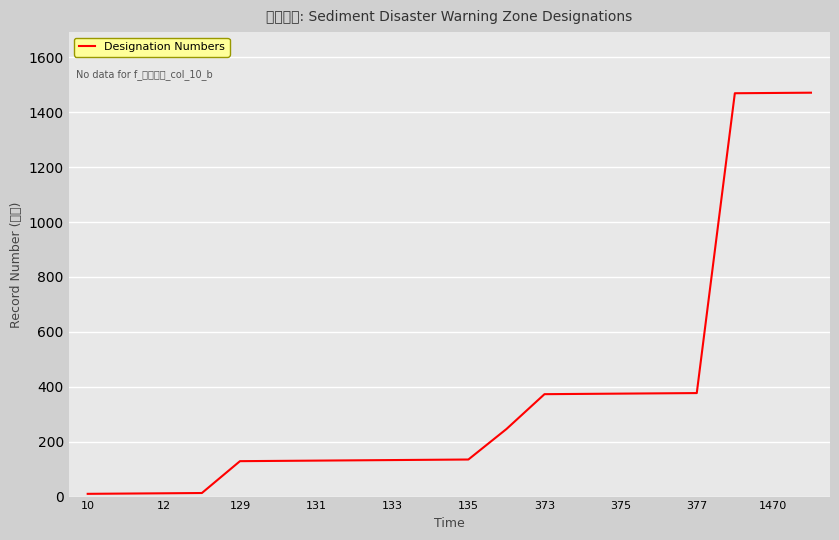

Does the chart have visible grid lines?

Yes